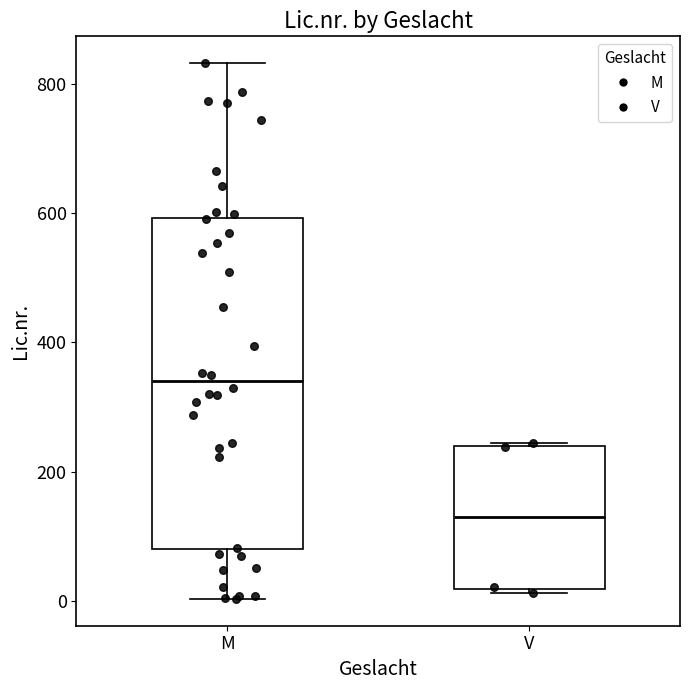

Reading left to right, transcribe this box plot: for each box, give where its median line is, the range the box spans, and where its two whiskers end, as read against the y-axis. The values are not printed on the chart, so give them approximately, as read against the axis.

M: median 340, box 80 to 600, whiskers 0 to 840
V: median 120, box 20 to 240, whiskers 20 (just below the box's lower edge) to 240